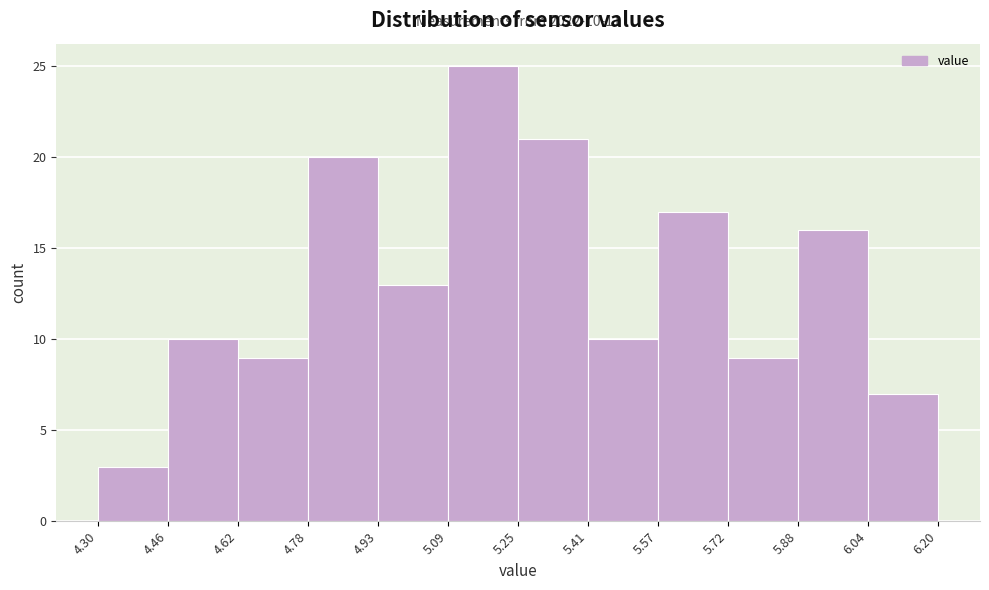

Which range on the x-axis has the tallest bar?

5.09 to 5.25